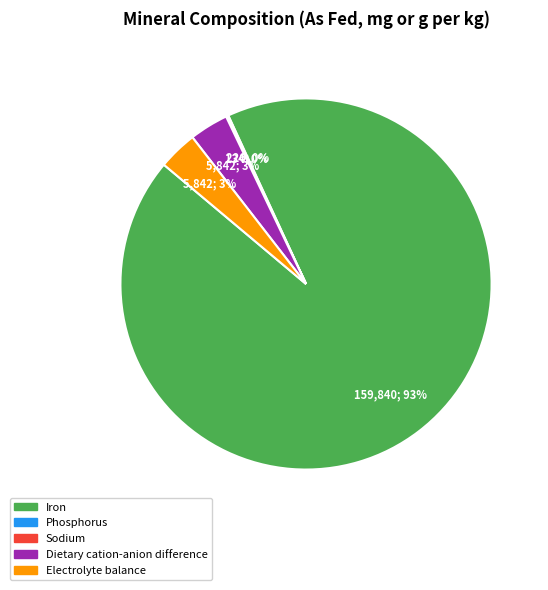

Does any single category account for the majority?

Yes